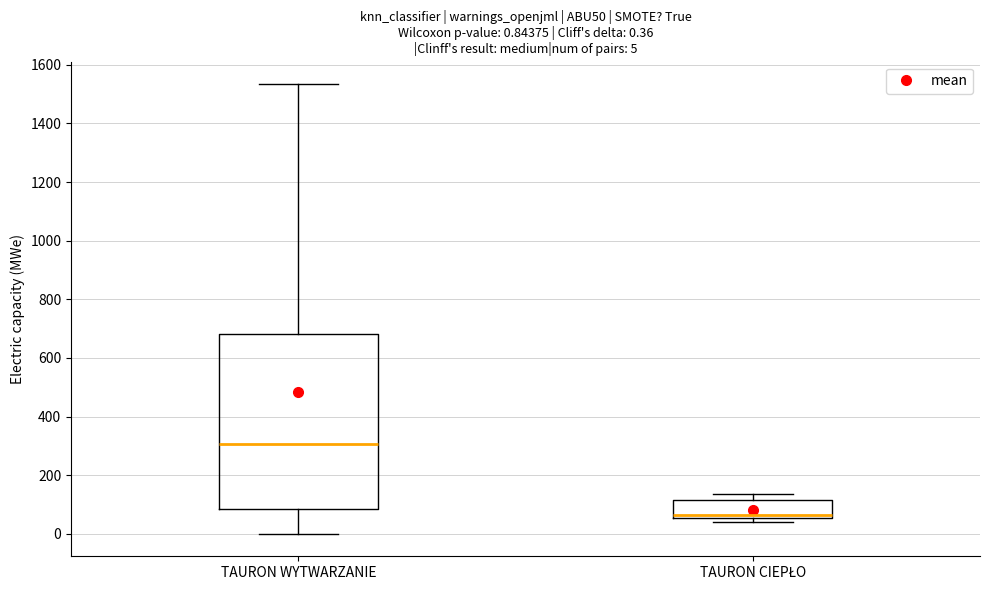

Which box is the tallest, from its lower edge to its upper edge?

TAURON WYTWARZANIE